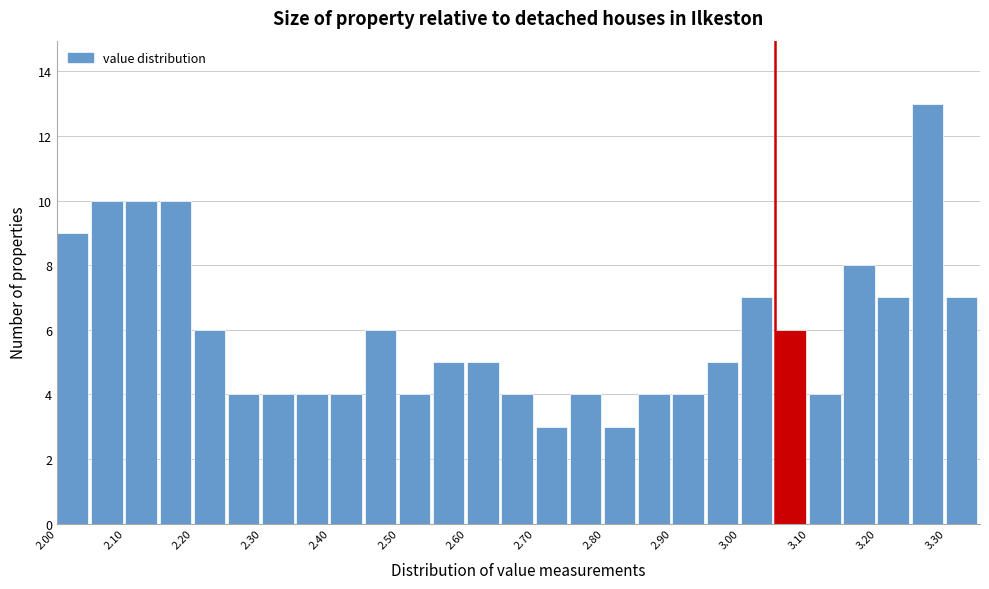

Reading left to right, transcribe this chart: for each bar, give the range it covers on the x-axis and its height. The values are not printed on the chart, so give them approximately, as read against the axis.

2.00 to 2.05: 9
2.05 to 2.10: 10
2.10 to 2.15: 10
2.15 to 2.20: 10
2.20 to 2.25: 6
2.25 to 2.30: 4
2.30 to 2.35: 4
2.35 to 2.40: 4
2.40 to 2.45: 4
2.45 to 2.50: 6
2.50 to 2.55: 4
2.55 to 2.60: 5
2.60 to 2.65: 5
2.65 to 2.70: 4
2.70 to 2.75: 3
2.75 to 2.80: 4
2.80 to 2.85: 3
2.85 to 2.90: 4
2.90 to 2.95: 4
2.95 to 3.00: 5
3.00 to 3.05: 7
3.05 to 3.10: 6
3.10 to 3.15: 4
3.15 to 3.20: 8
3.20 to 3.25: 7
3.25 to 3.30: 13
3.30 to 3.35: 7